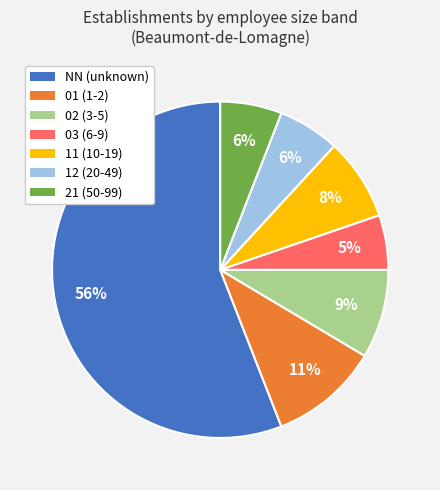

How many segments does this pie chart have?

7